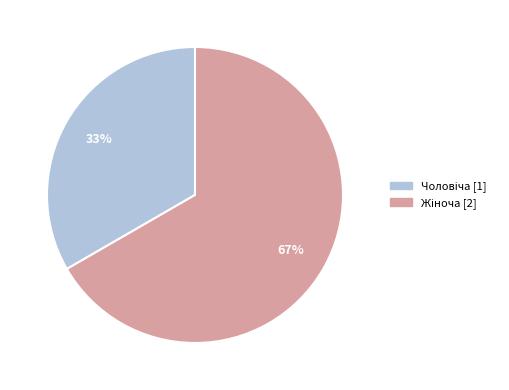

Is there any slice that represents more than half of the pie?

Yes